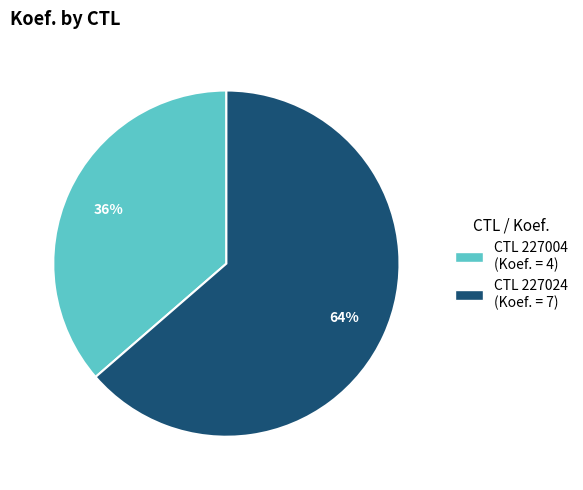

To the nearest percent, what is the average slice percentage?

50%